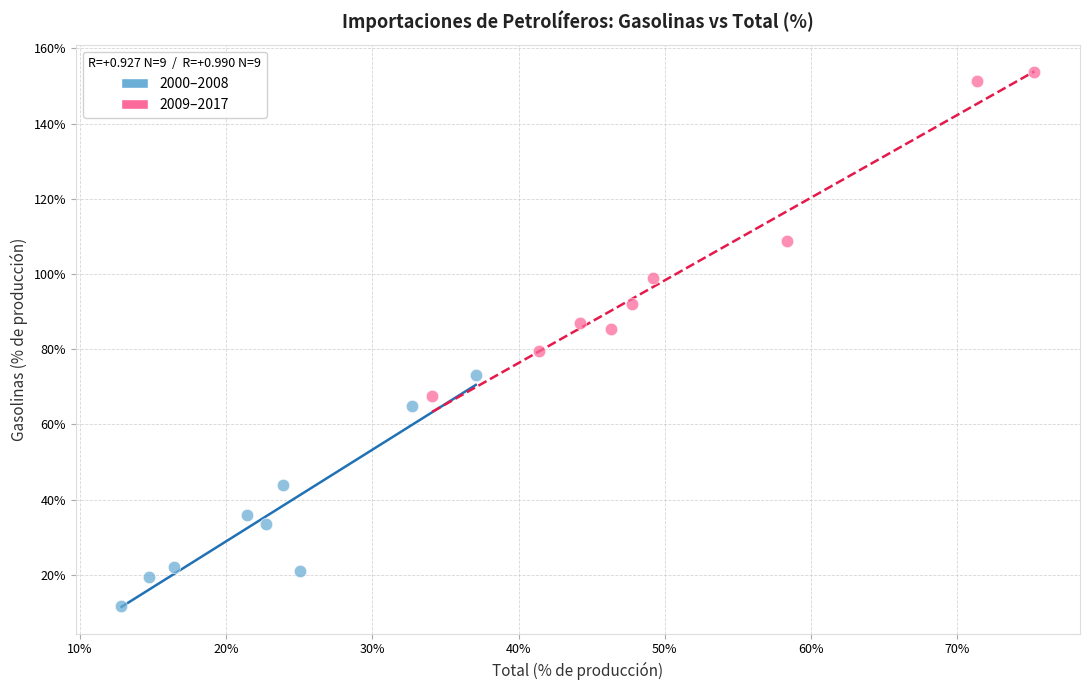

Which series contains the lowest Y value?

2000–2008